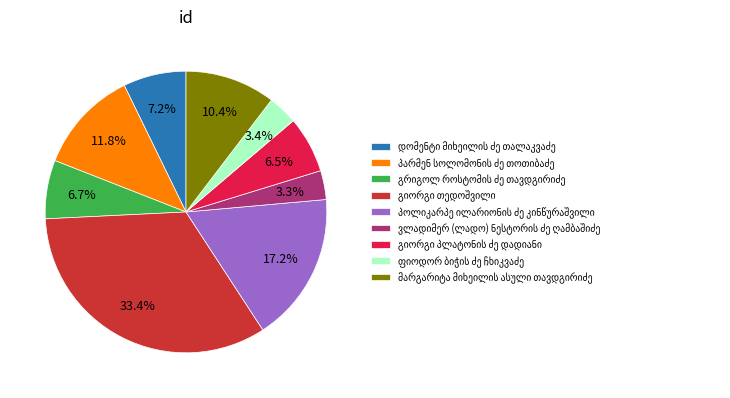

How many slices are in this pie chart?

9